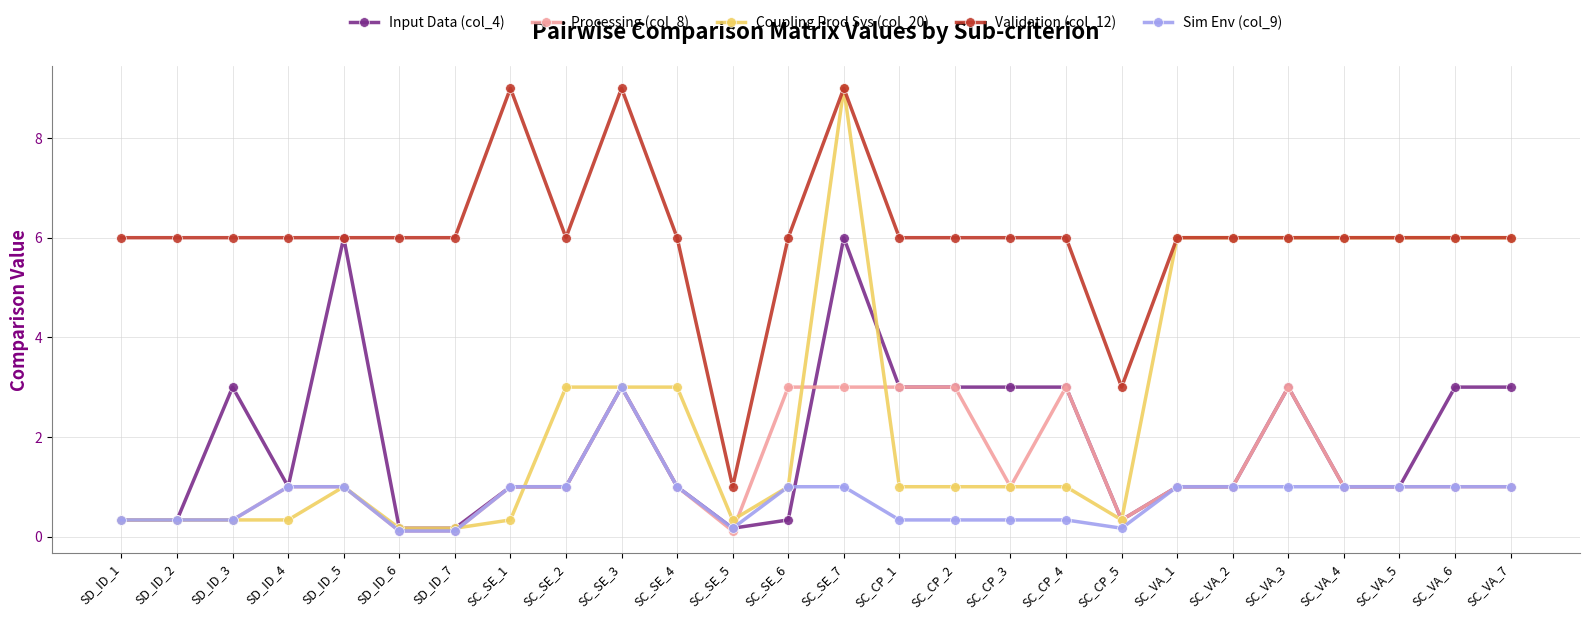

True or false: Validation (col_12) and Sim Env (col_9) intersect in this chart.

False